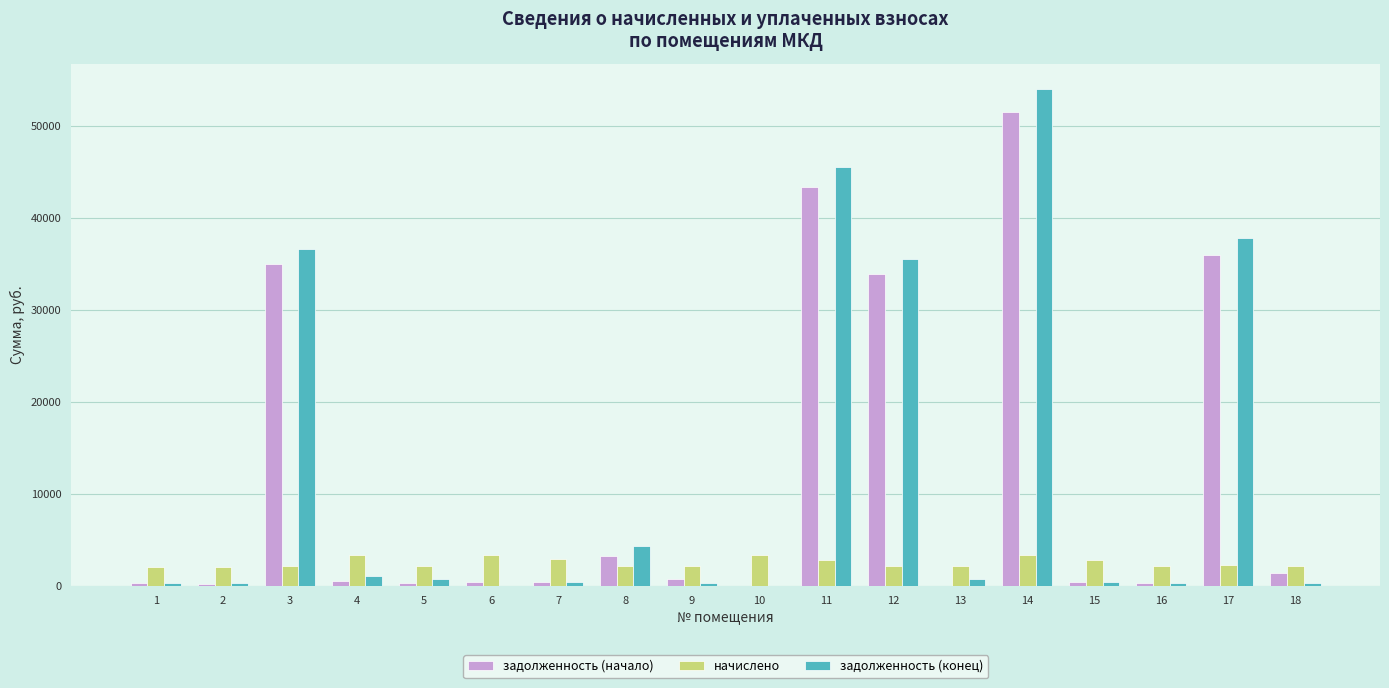

How many series are shown in this chart?

3